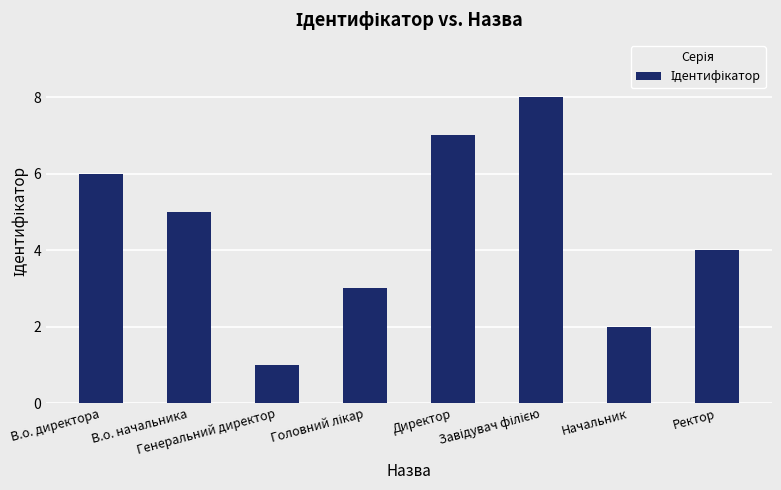

Which has a higher value, Начальник or Генеральний директор?

Начальник